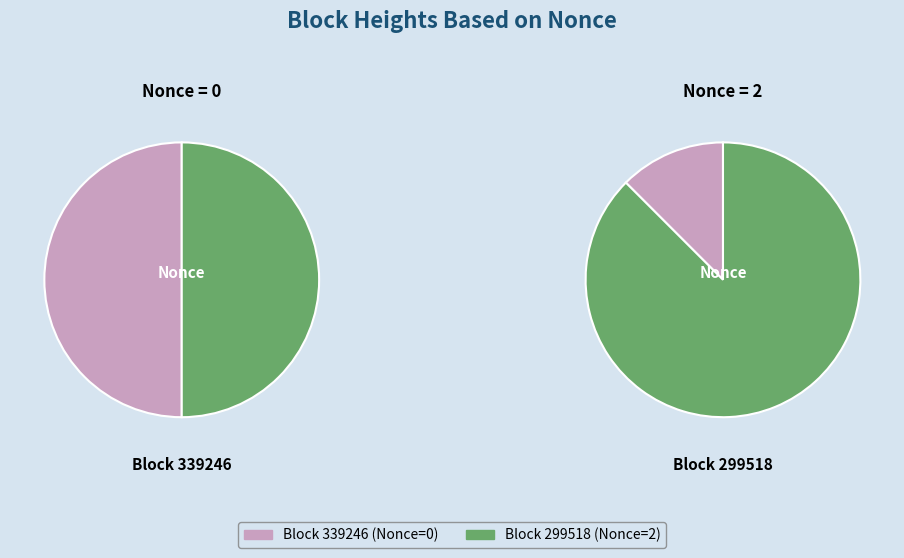

What percentage do 339246 and 299518 together represent?

100.0%